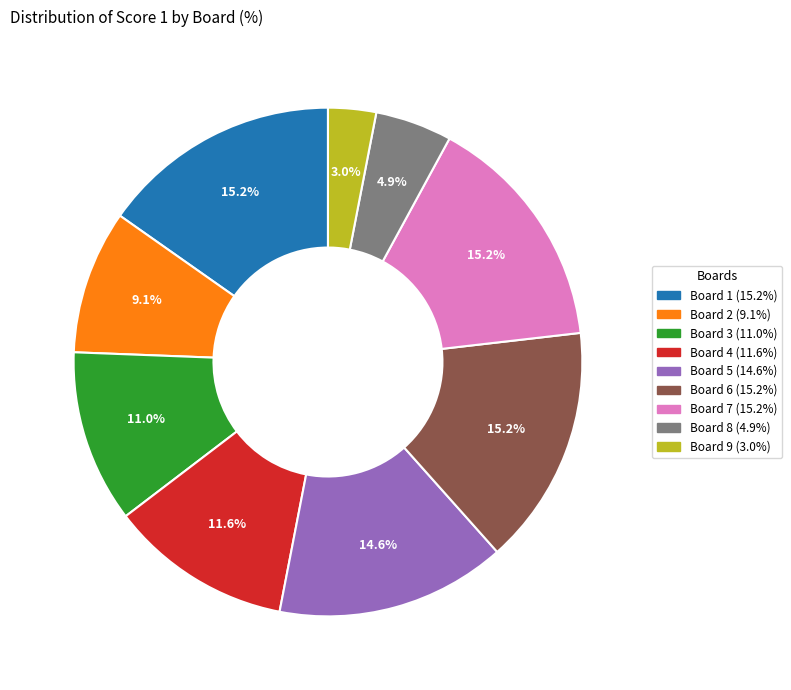

How many slices are in this pie chart?

9